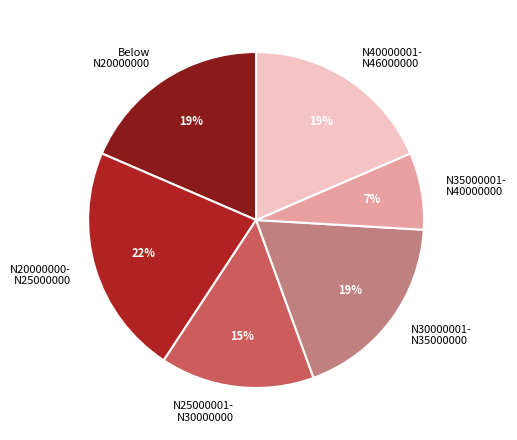

Count the number of slices in the pie.

6